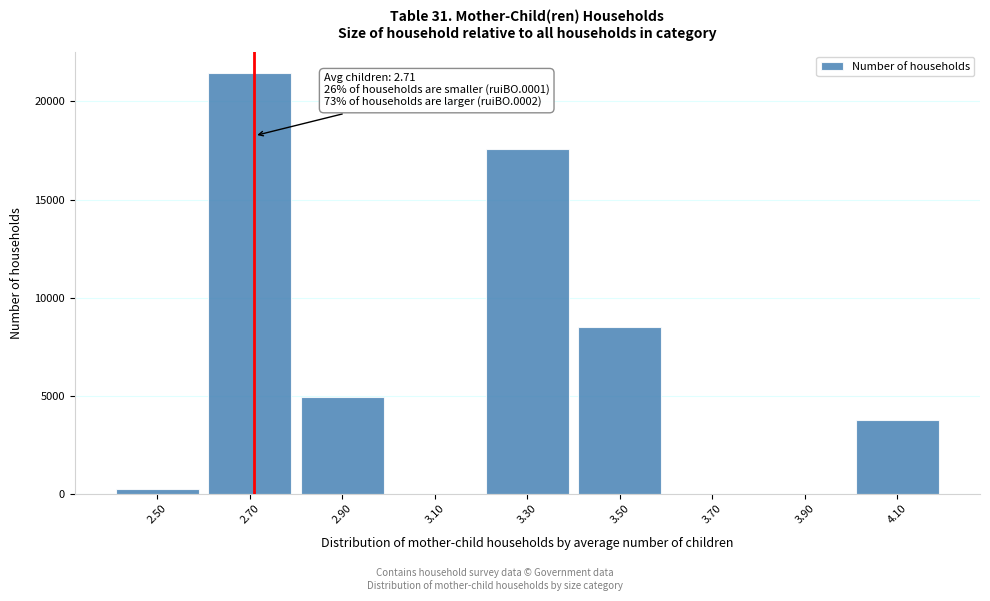

What is the change in value from 3.10 to 4.10?

+3744